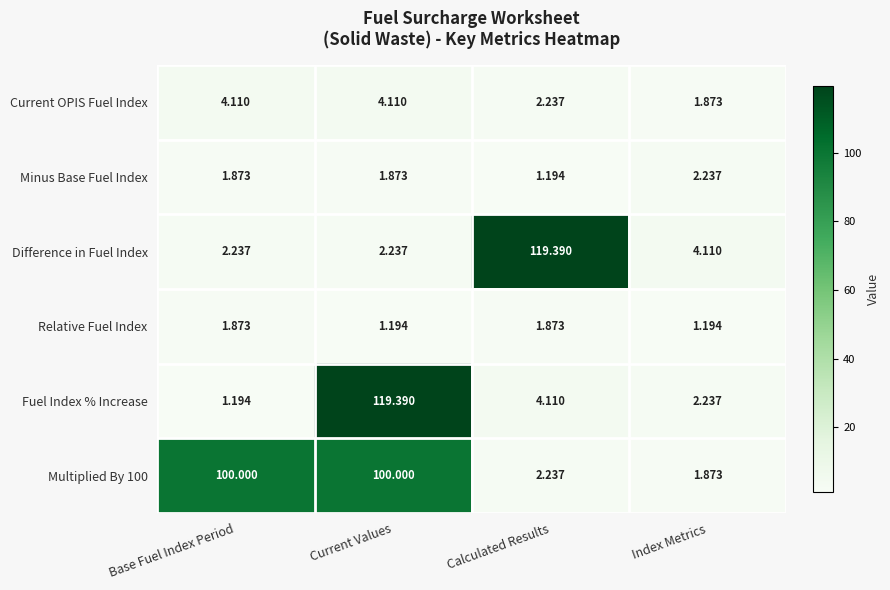

At which label does Fuel Index % Increase reach its peak?

Current Values